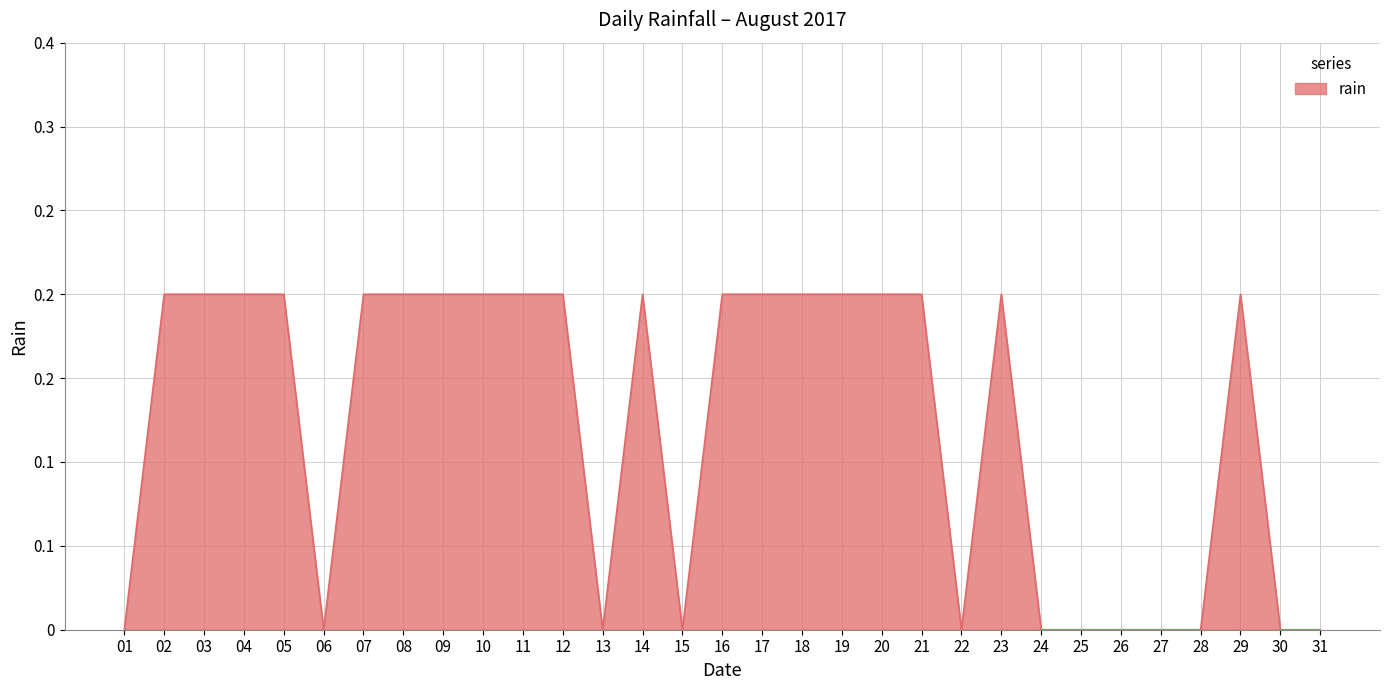

Is this an area chart (filled region under the line)?

Yes